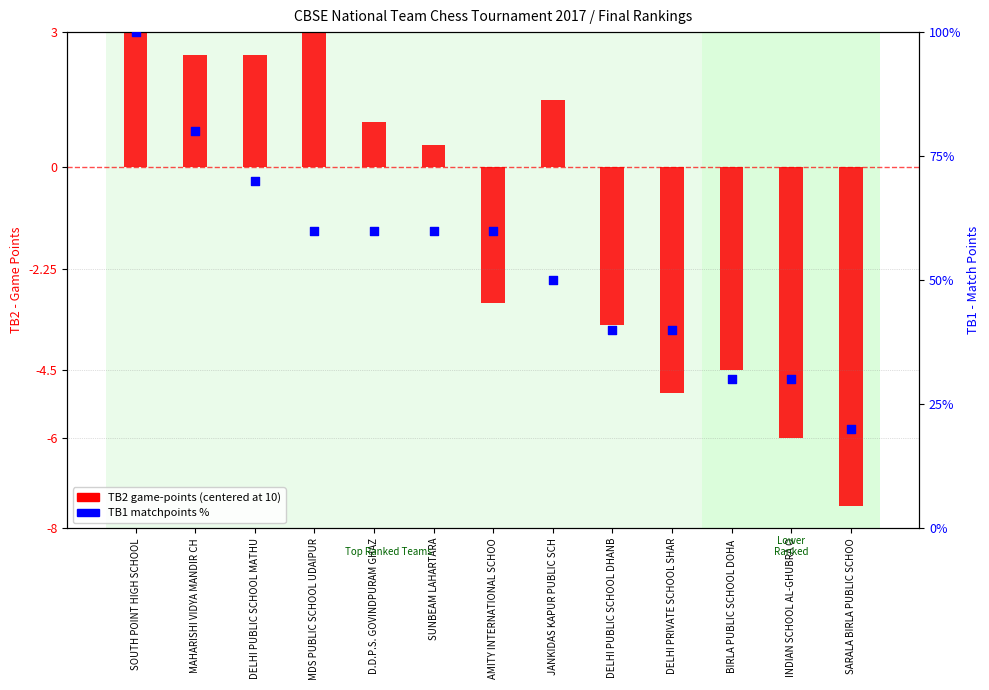

At which category is the sum across all series the highest?

SOUTH POINT HIGH SCHOOL